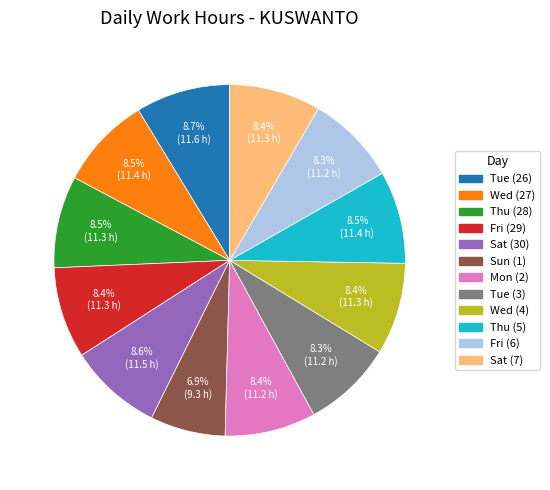

True or false: Sun (1) accounts for 19% of the total.

False